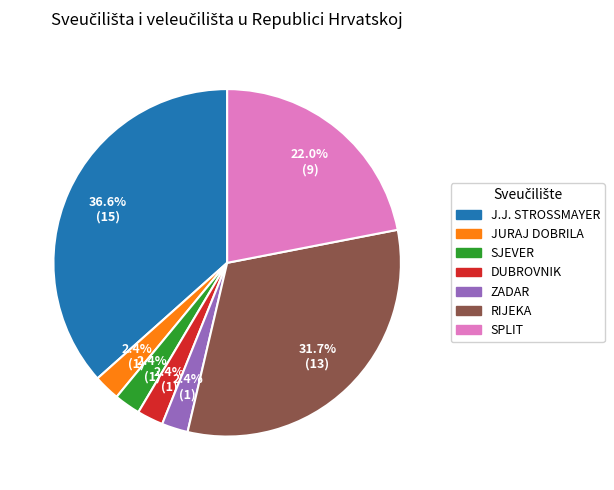

Does any single category account for the majority?

No